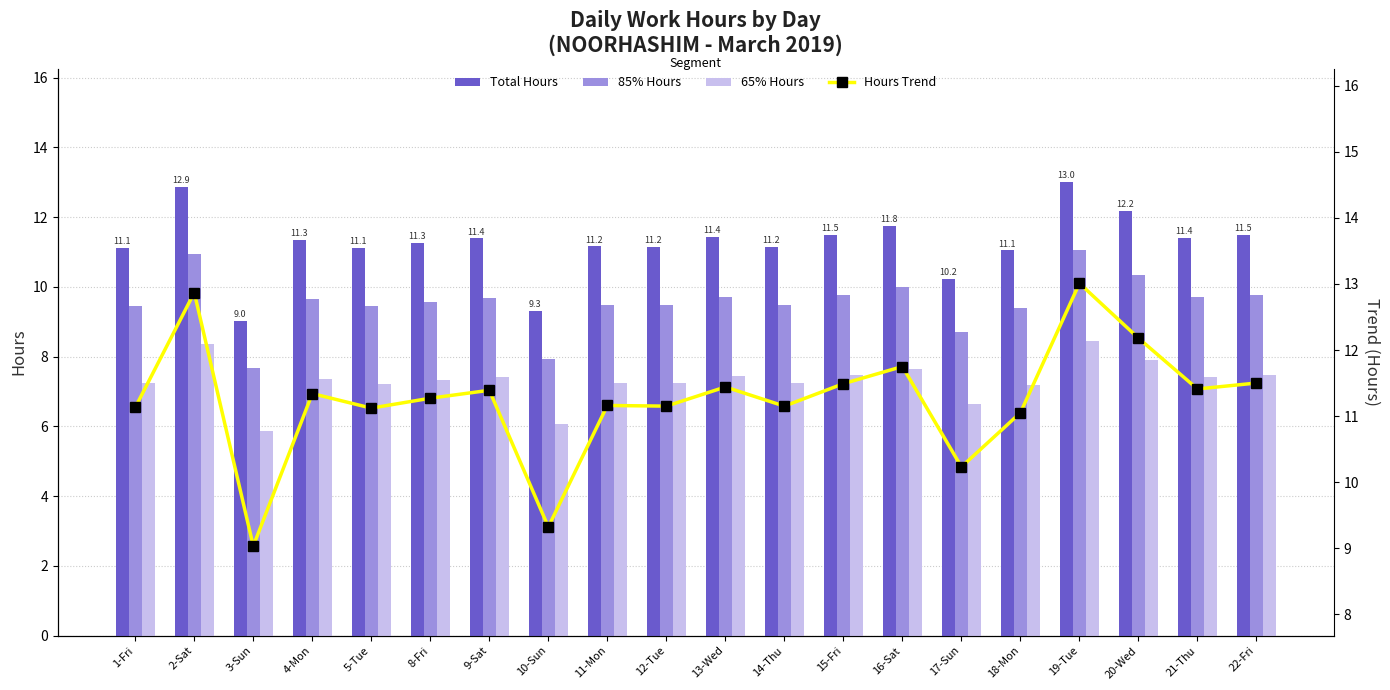

Between 2-Sat and 14-Thu, which is larger?

2-Sat